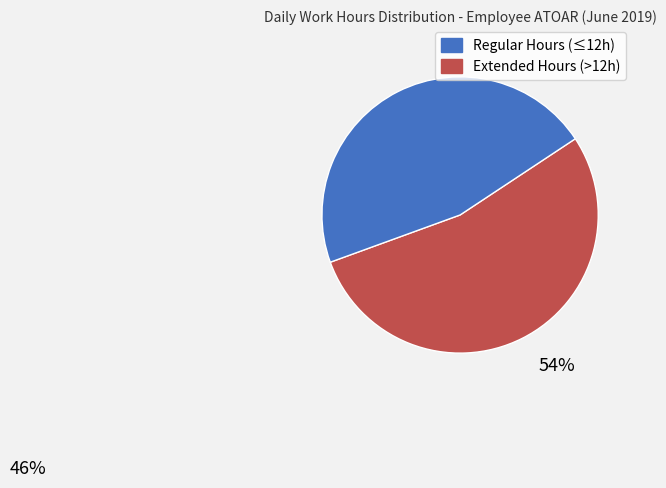

Does any single category account for the majority?

Yes